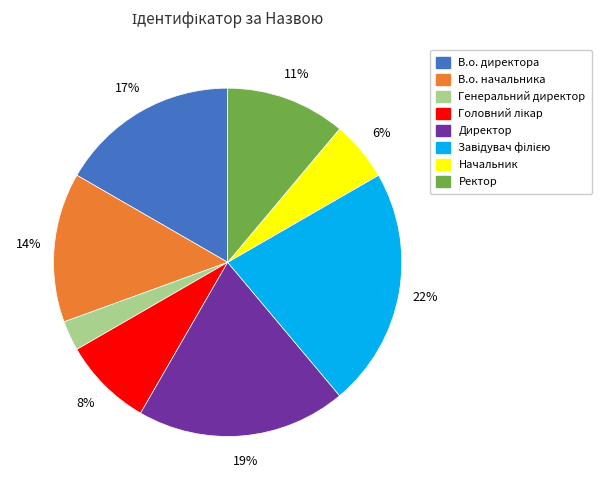

Count the number of slices in the pie.

8